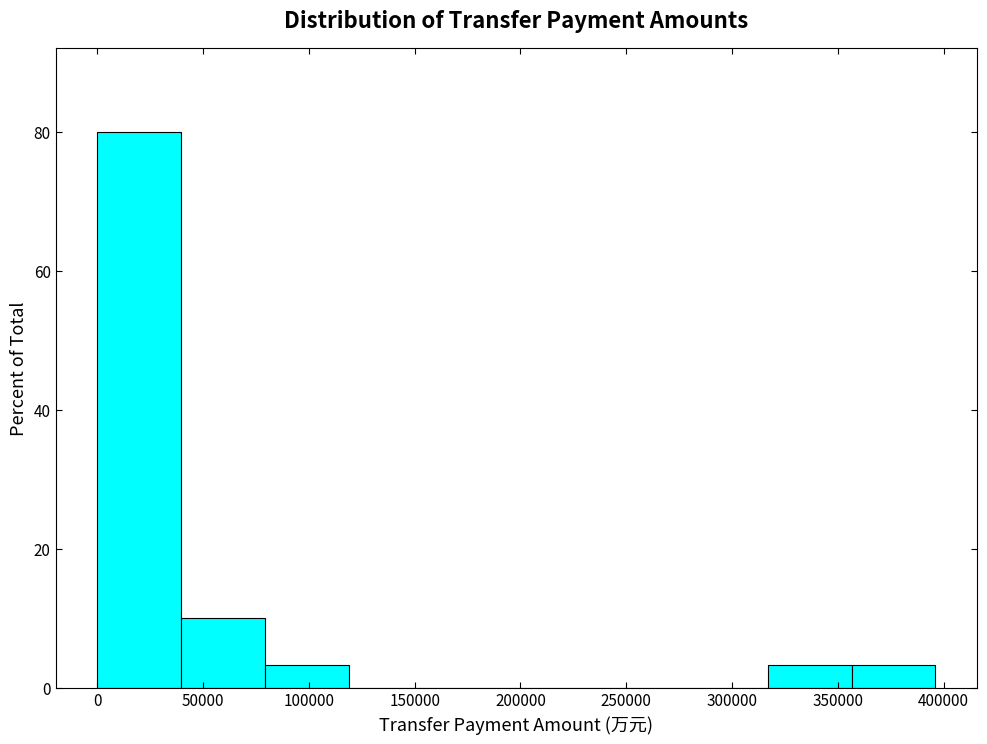

Reading left to right, list every bar in this chart as the range it spans on the x-axis followed by its height. Neither the bar edges nor the heights are printed on the chart, so give them approximately, as read against the axes.

0 to 40000: 80
40000 to 80000: 10
80000 to 120000: 4
120000 to 160000: 0
160000 to 200000: 0
200000 to 240000: 0
240000 to 275000: 0
275000 to 315000: 0
315000 to 355000: 4
355000 to 395000: 4